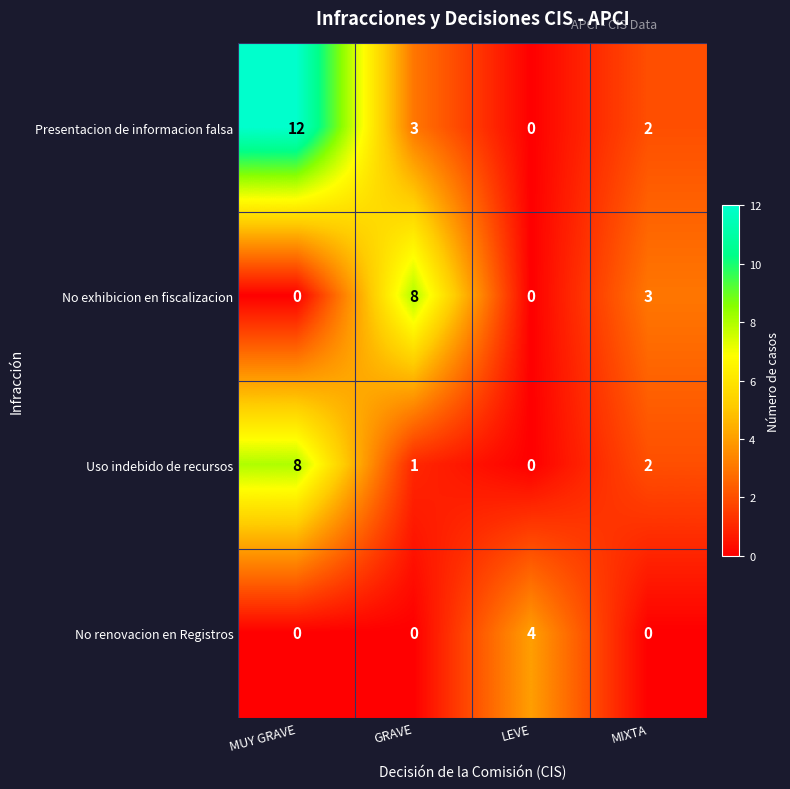

What is the sum of all Uso indebido de recursos values?

11